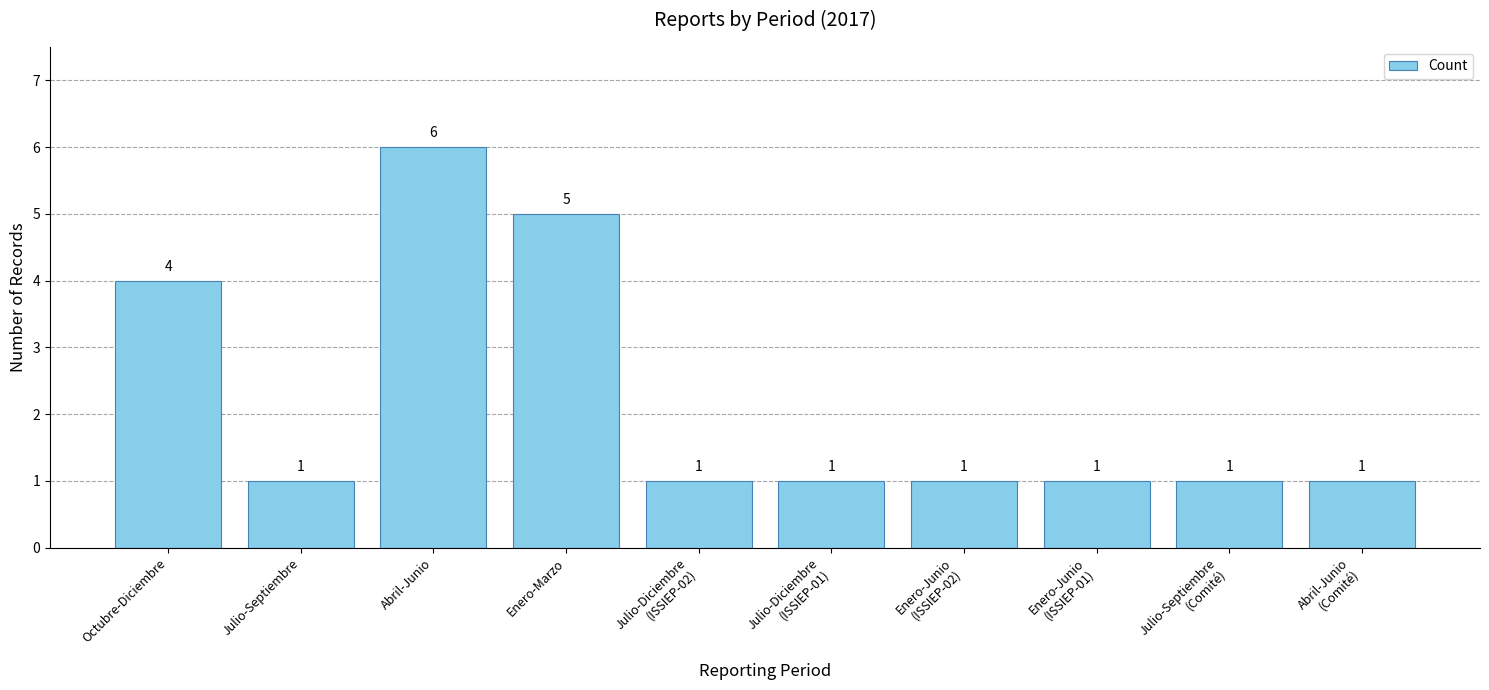

Are the bars grouped side by side (vs. stacked)?

No